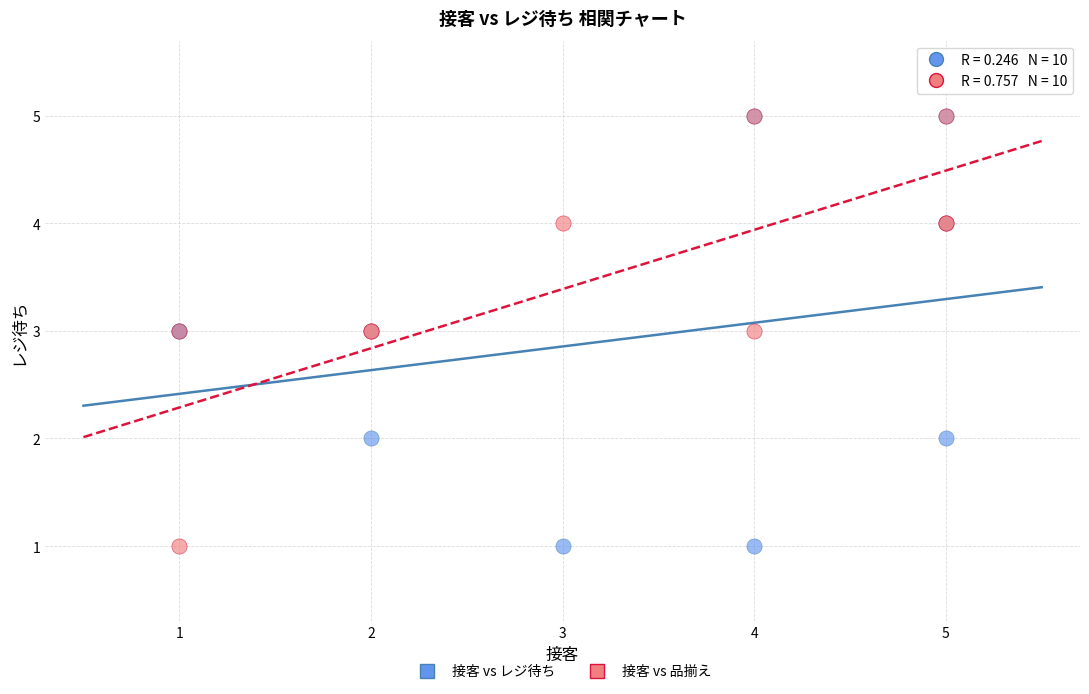

What are all the series names shown in the legend?

接客 vs レジ待ち, 接客 vs 品揃え